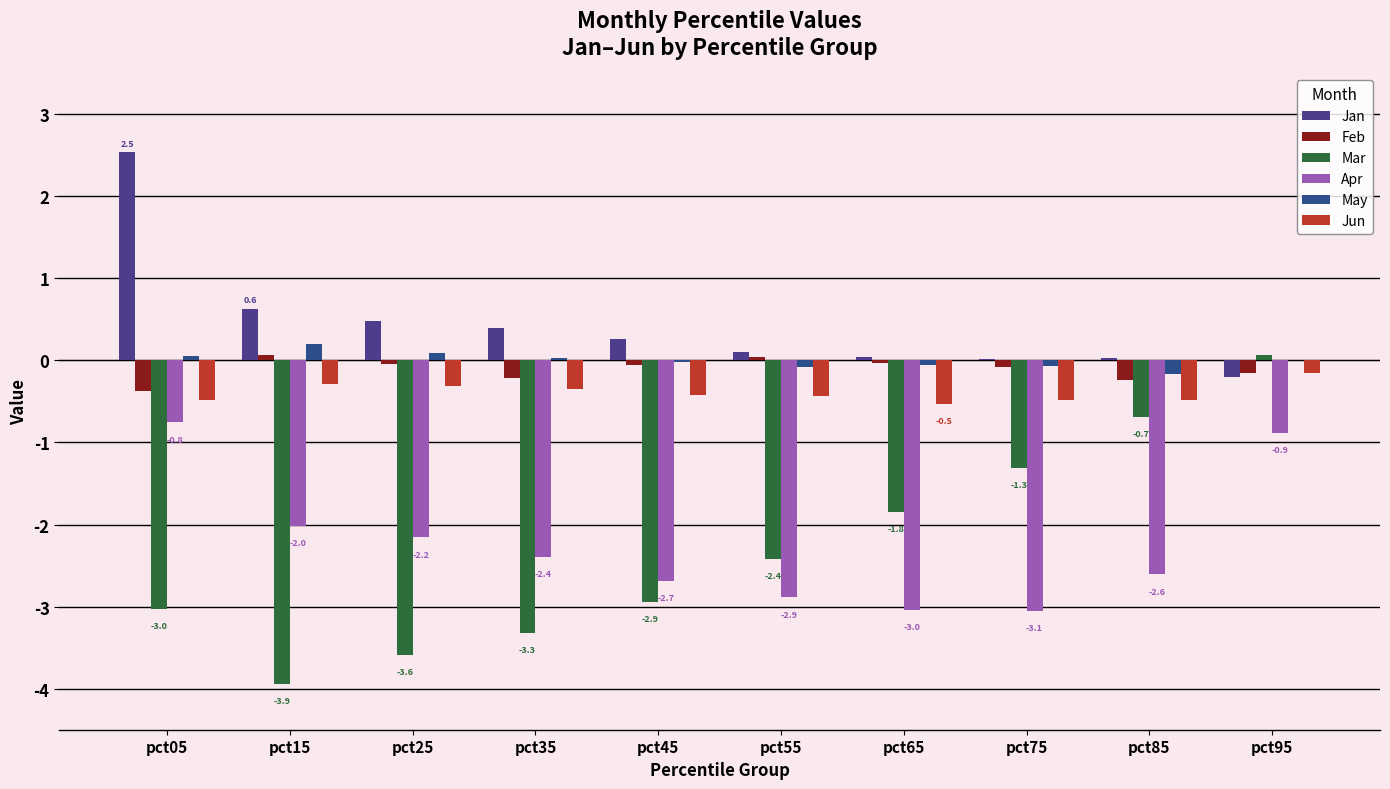

Where is Apr nearest to the value -1?

pct95